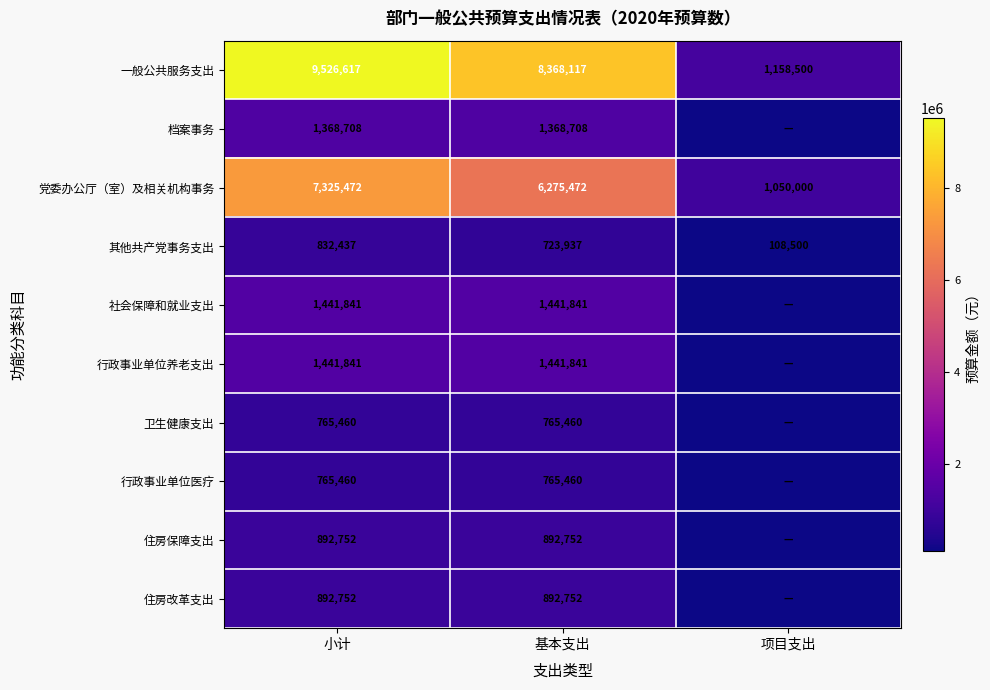

At which label is 其他共产党事务支出 closest to 470468?

基本支出